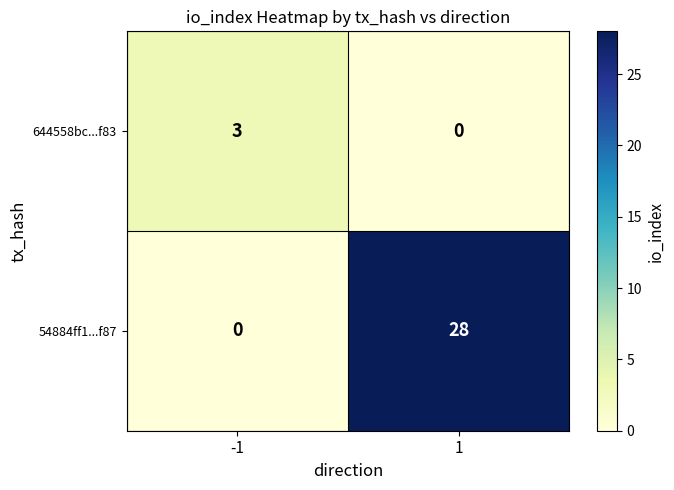

Between -1 and 1, which series saw the biggest shift?

54884ff1...f87